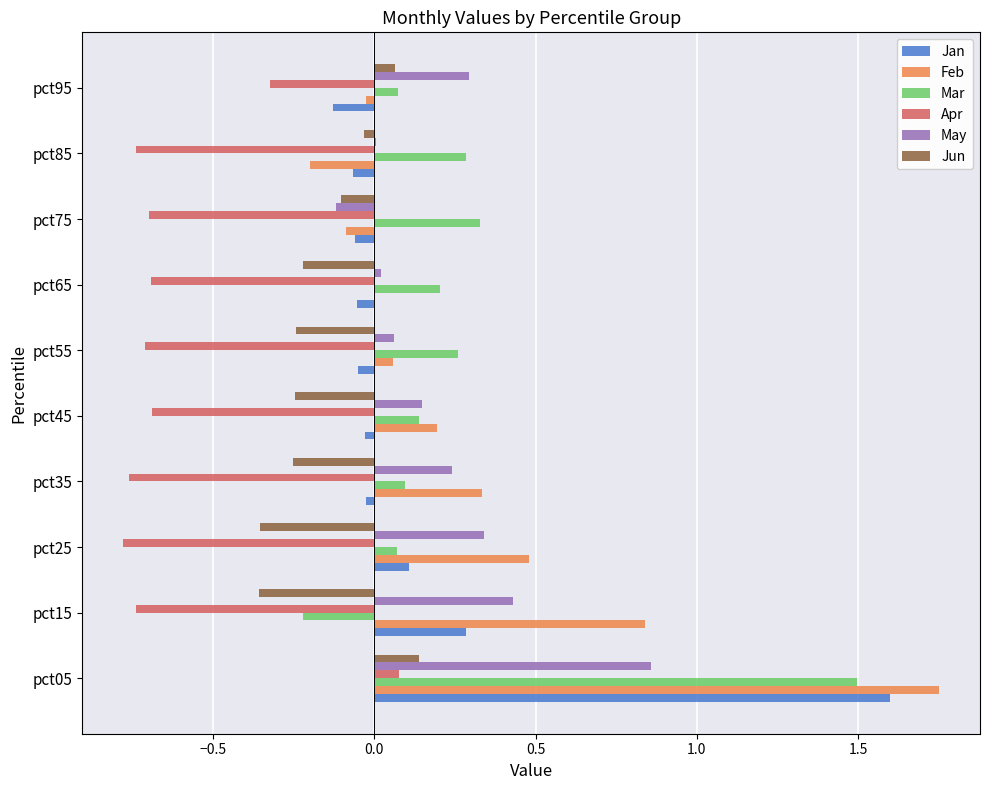

At which category is the sum across all series the highest?

pct05